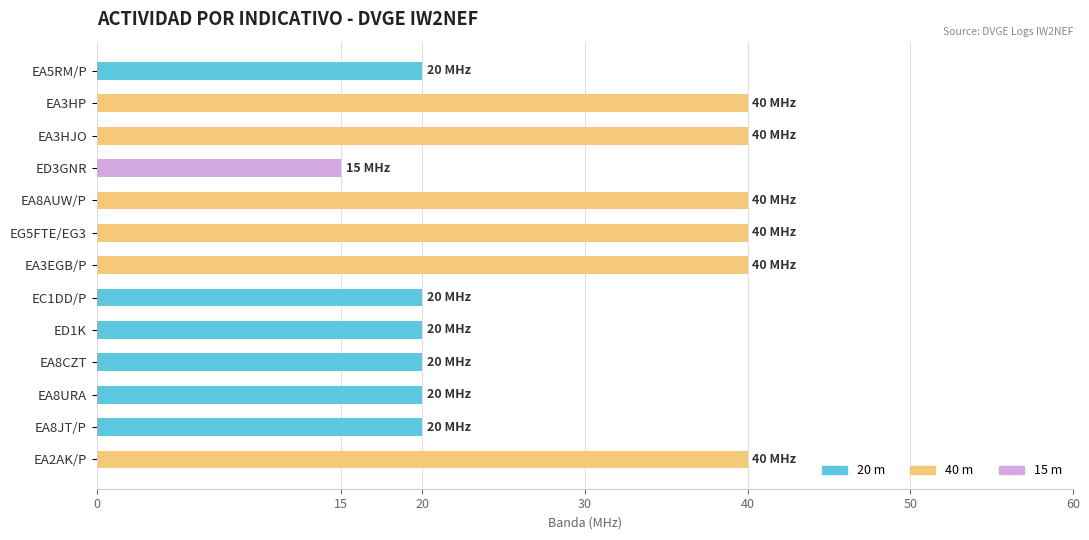

Are the bars grouped side by side (vs. stacked)?

No